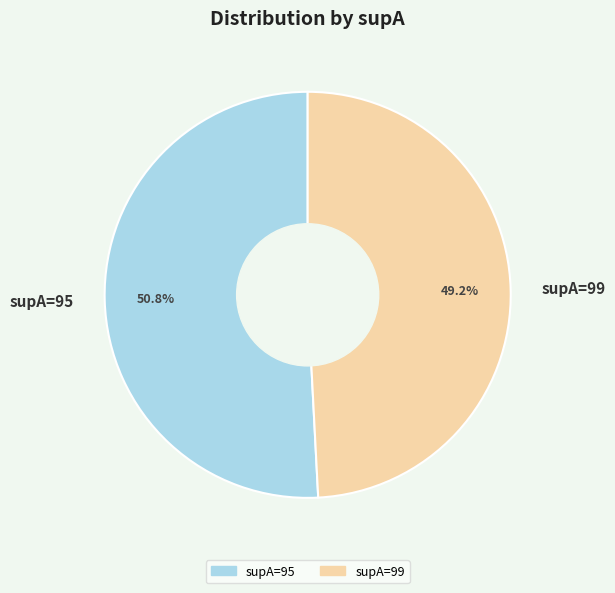

Is it true that supA=99 is 49% of the pie?

True